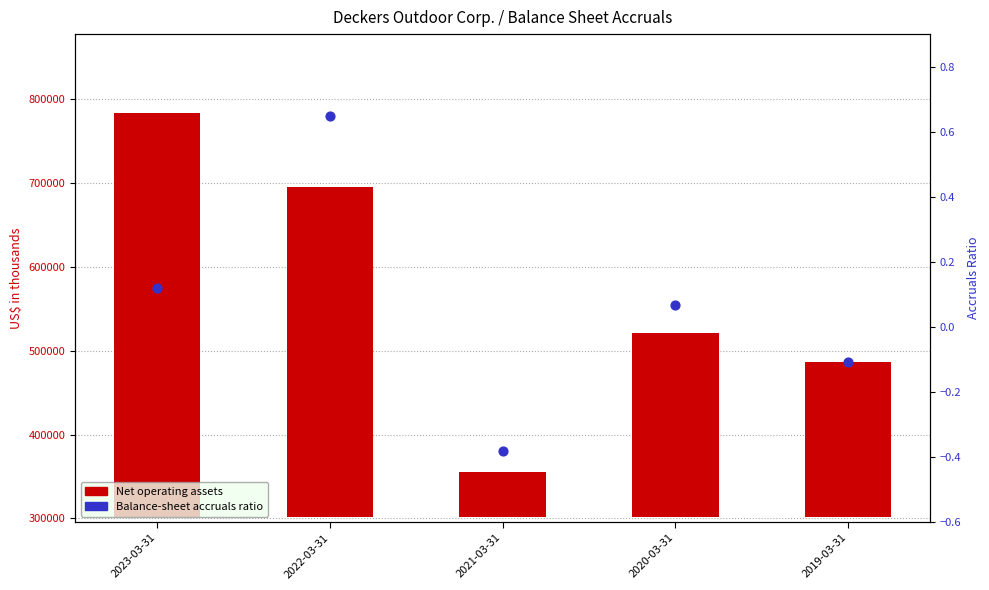

Is the value of Balance-sheet accruals ratio at 2023-03-31 greater than the value of Net operating assets at 2020-03-31?

No